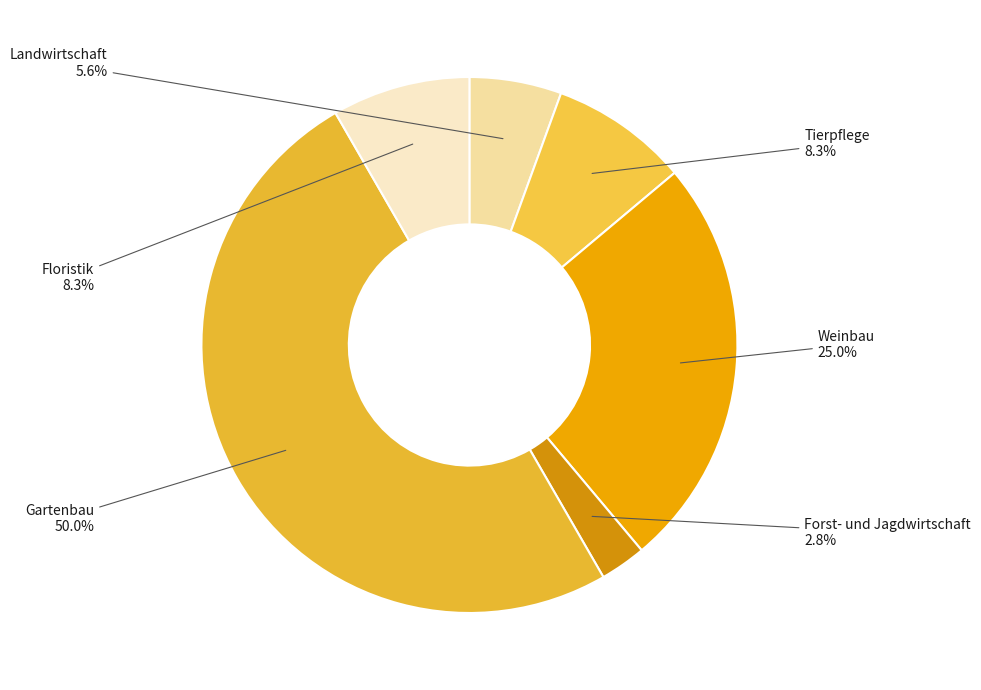

Does Floristik account for over 50% of the chart?

No